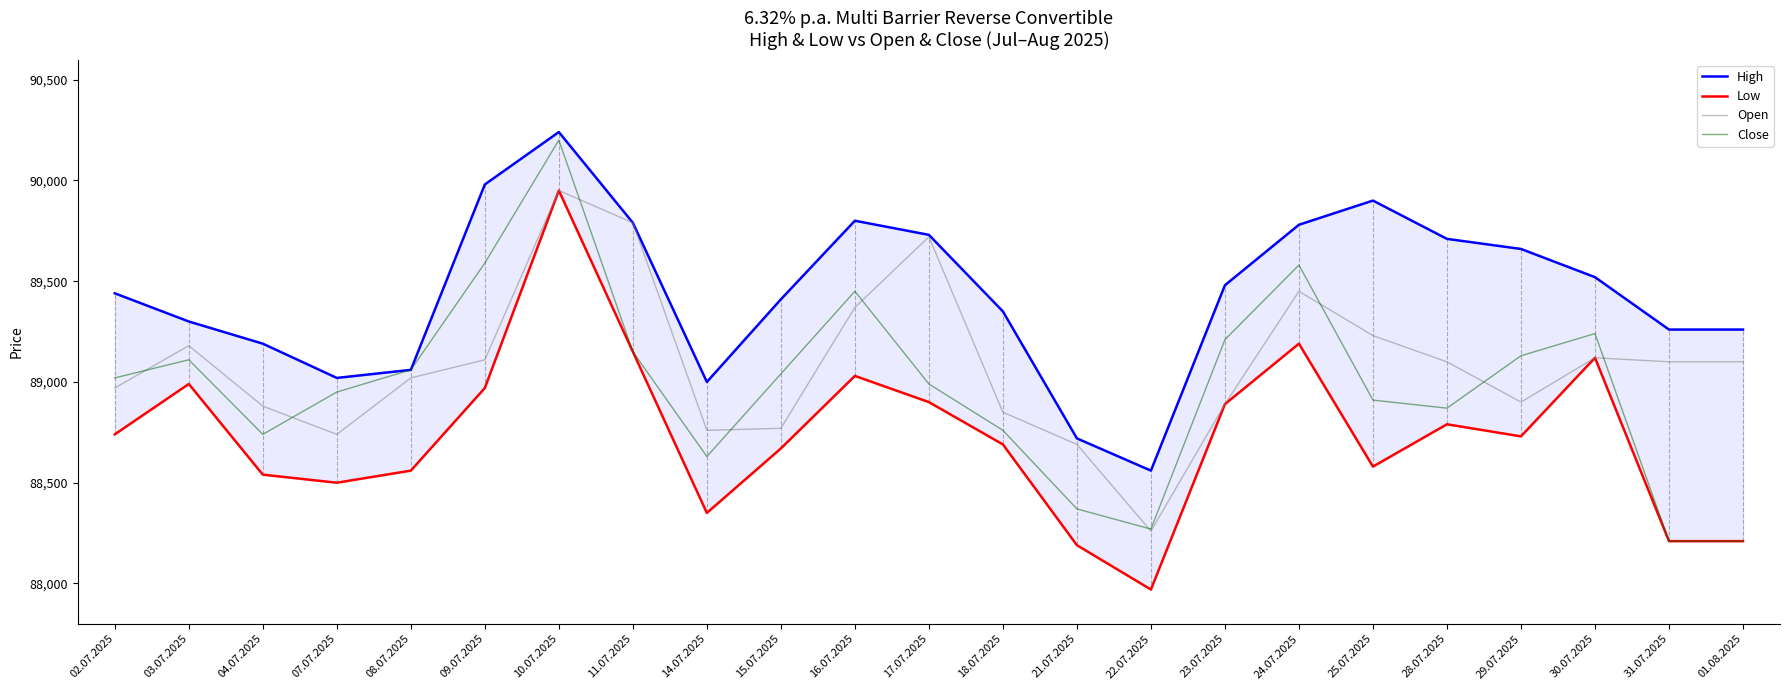

Which category has the lowest value in the Low series?

22.07.2025